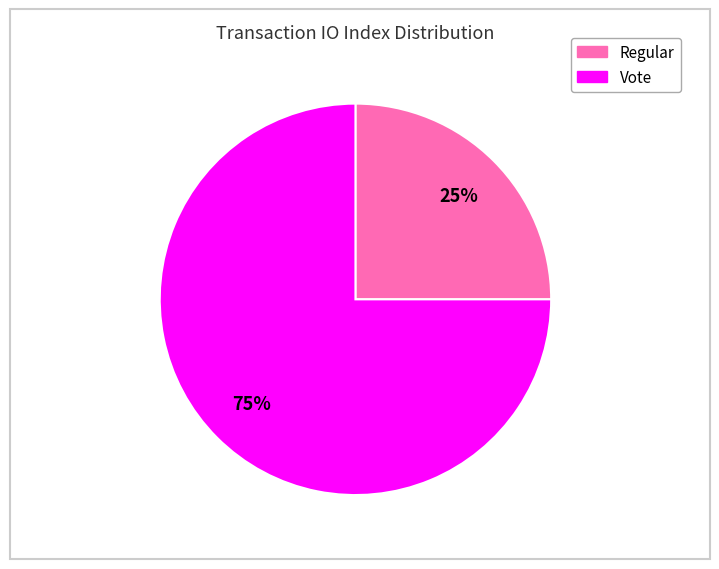

Which has a higher value, Vote or Regular?

Vote